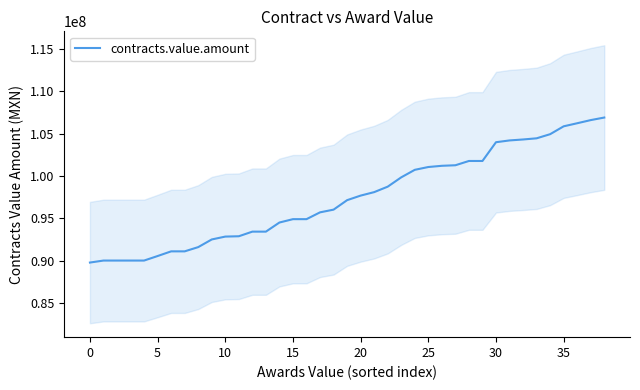

What is the change in value from 14 to 36?

+11744290.2